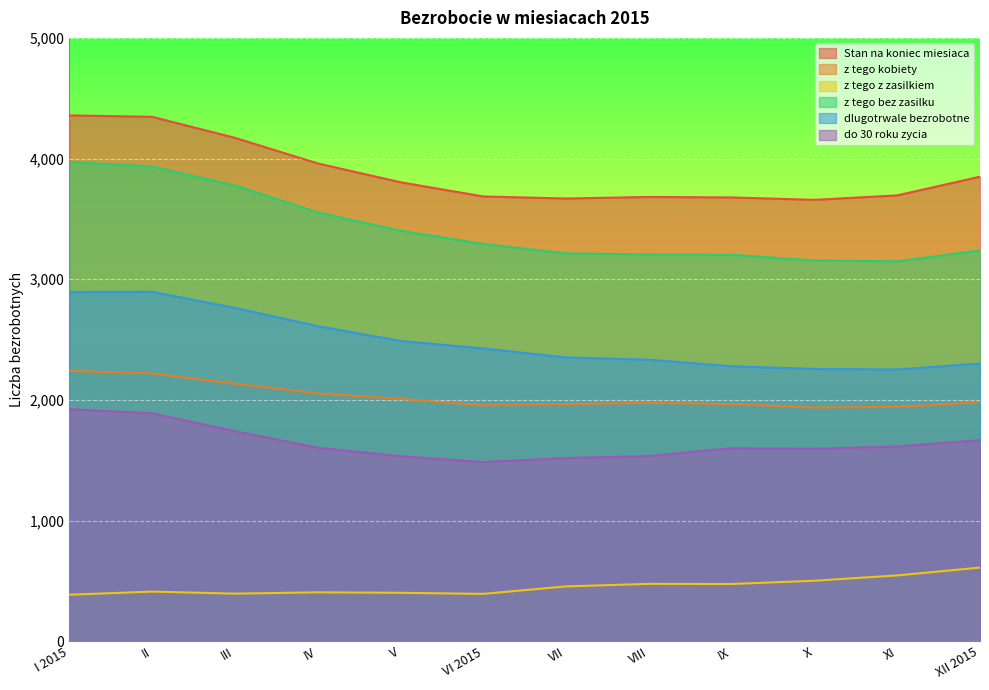

What are all the series names shown in the legend?

Stan na koniec miesiaca, z tego kobiety, z tego z zasilkiem, z tego bez zasilku, dlugotrwale bezrobotne, do 30 roku zycia